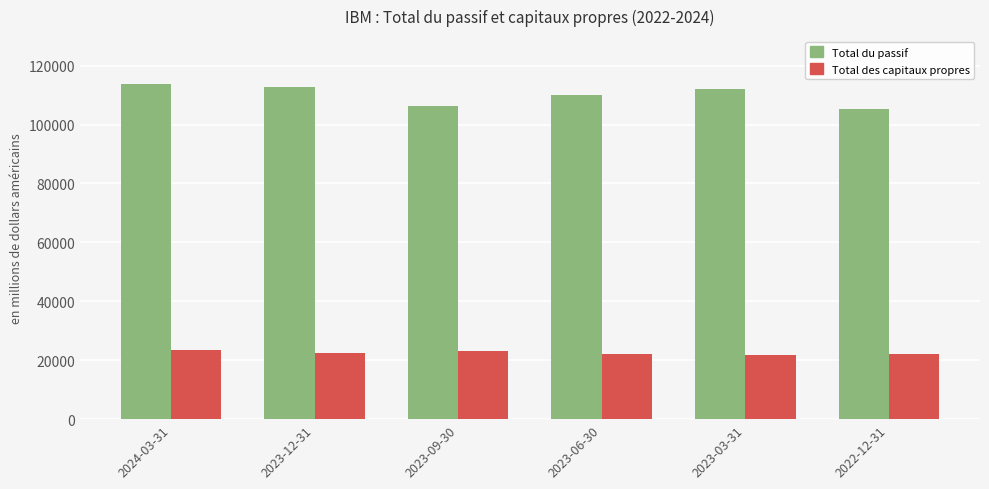

True or false: Total du passif has a value of 179814 at 2023-03-31.

False